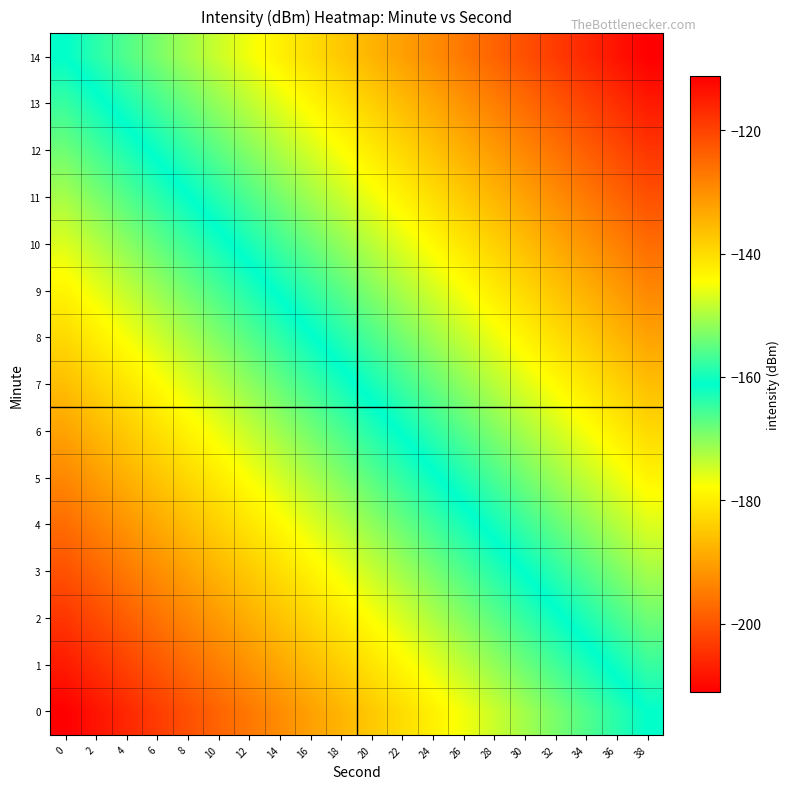

Which has a higher value, 20 or 30?

30